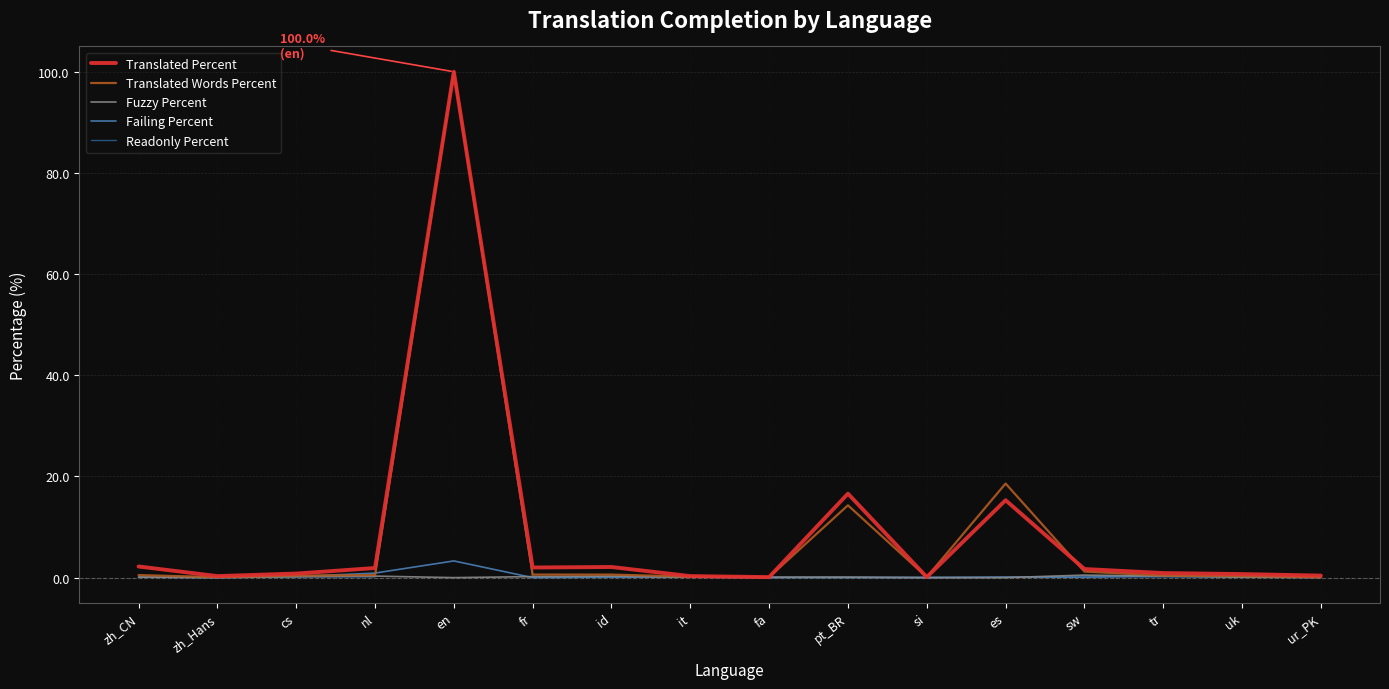

The value of Translated Words Percent at en is 100.0. True or false?

True